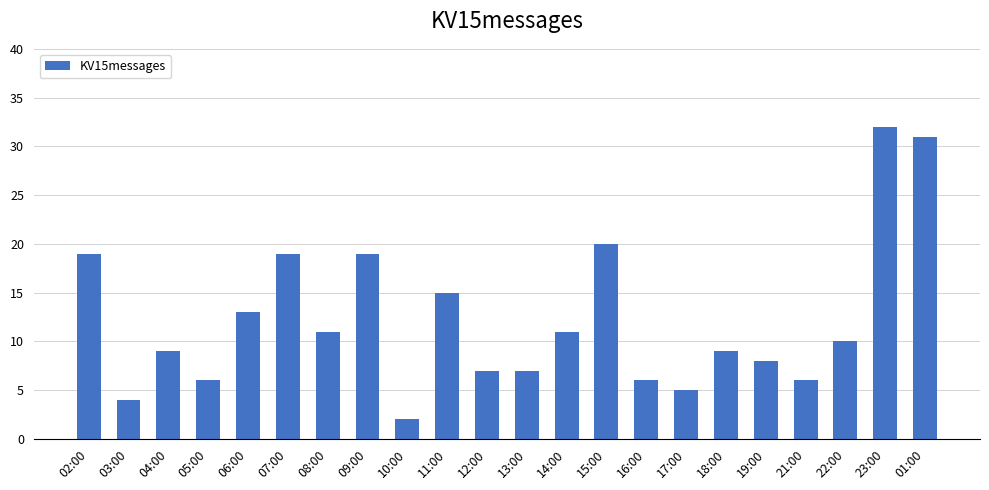

Approximately how many times larger is the value at 12:00 compared to 05:00?

1.2